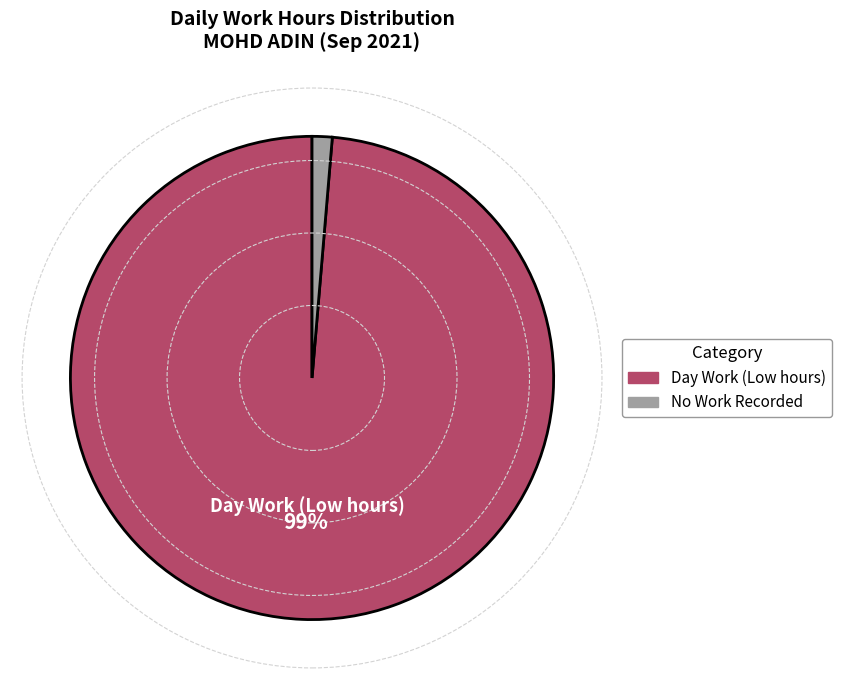

Combined, do No Work Recorded and Day Work (Low hours) account for over 50%?

Yes